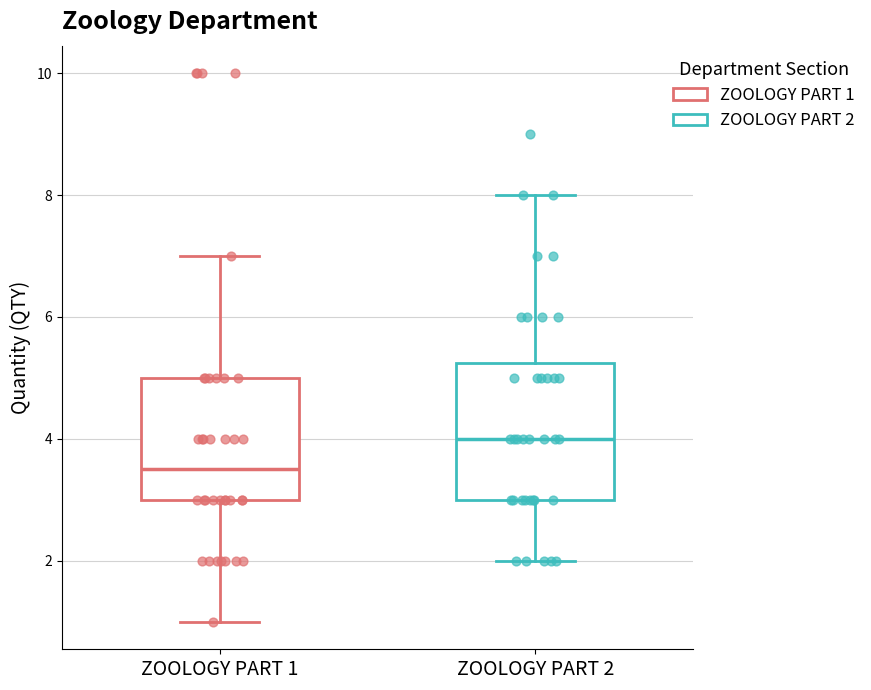

Which box is the tallest, from its lower edge to its upper edge?

ZOOLOGY PART 2